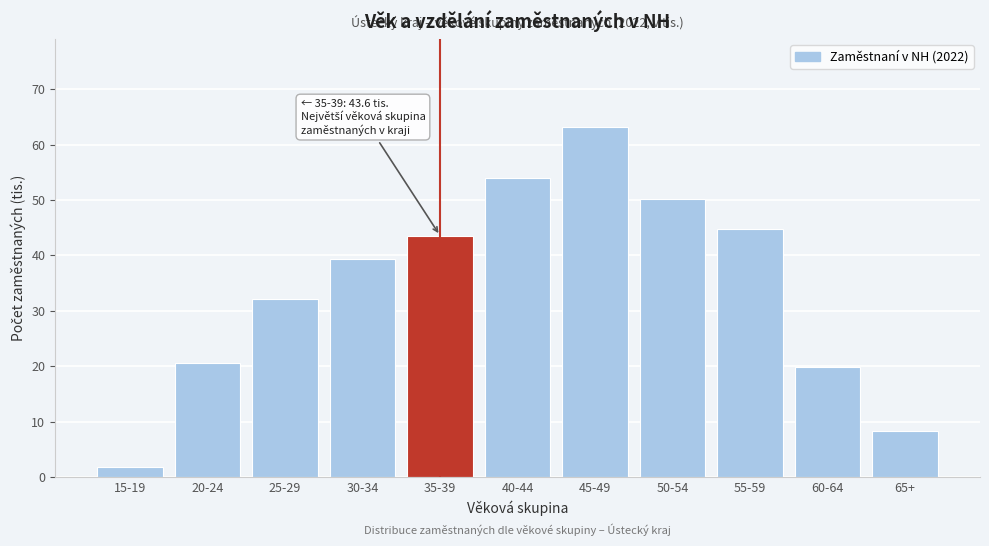

What is the label of the 4th bar from the left?

30-34